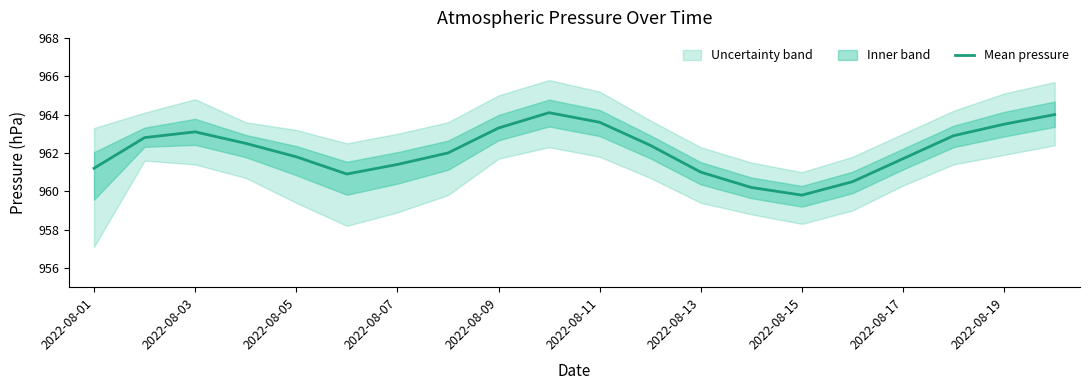

How many lines are shown in the chart?

1